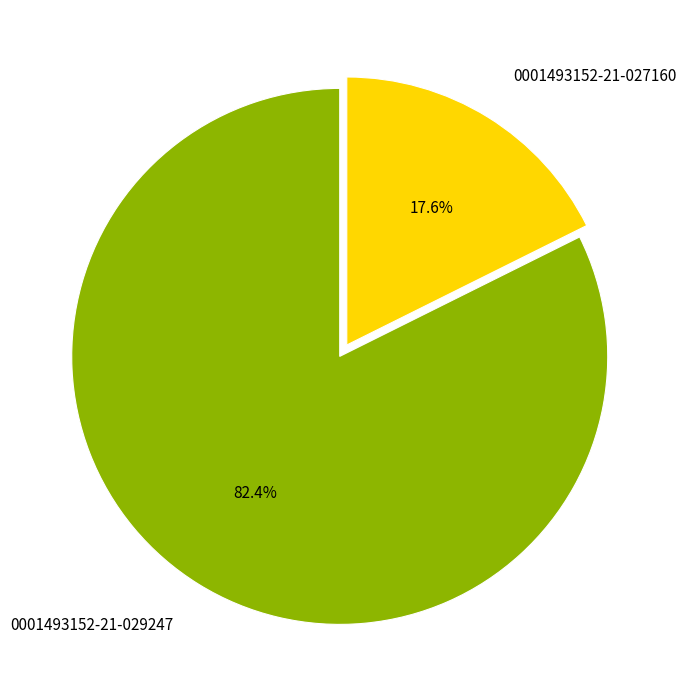

Is 0001493152-21-027160 the majority of the pie?

No